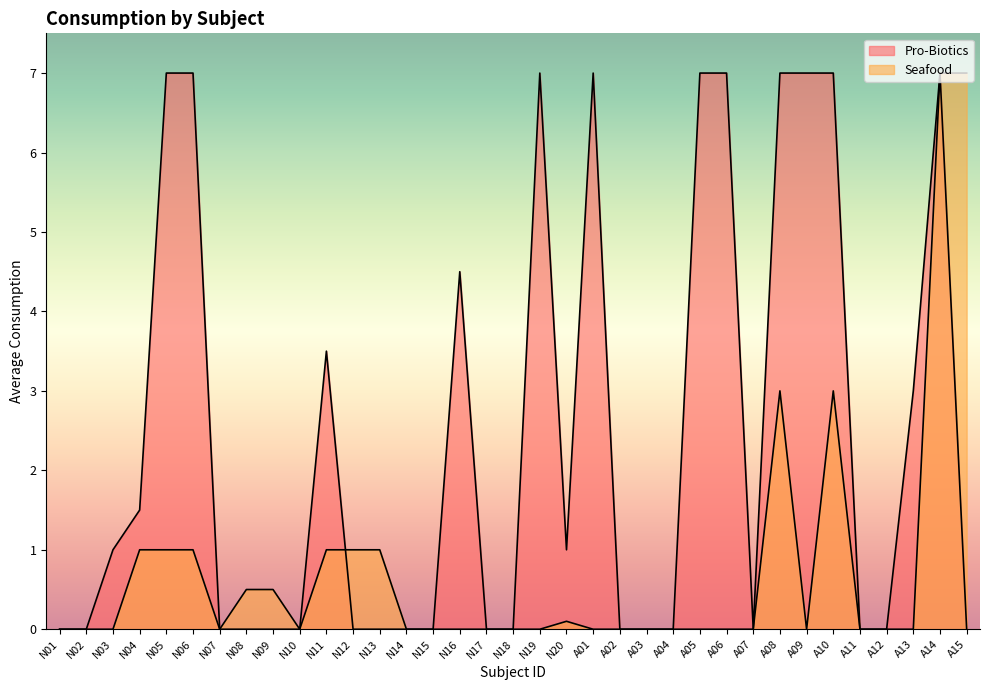

At A05, list the series in order from smallest to largest.

Seafood, Pro-Biotics